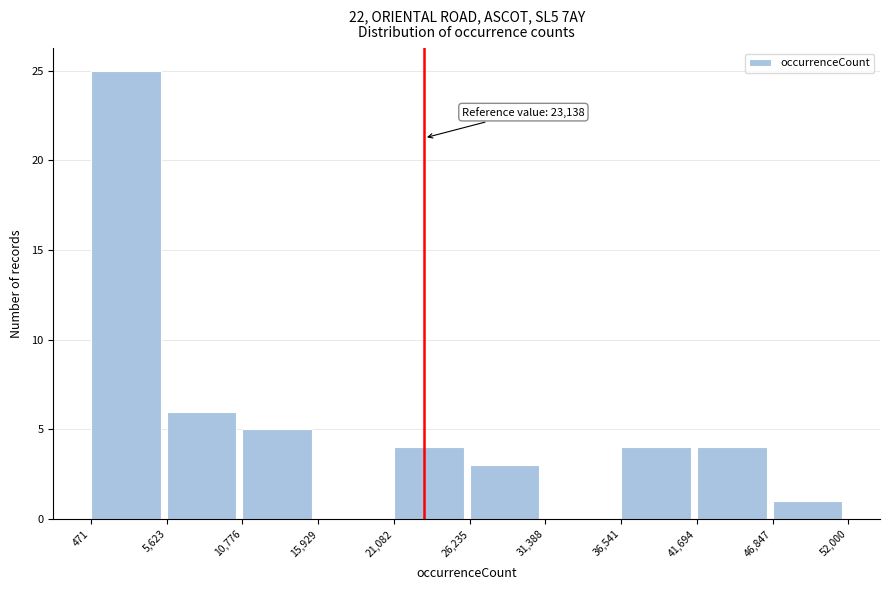

Over which range of the x-axis is the bar tallest?

471 to 5,623